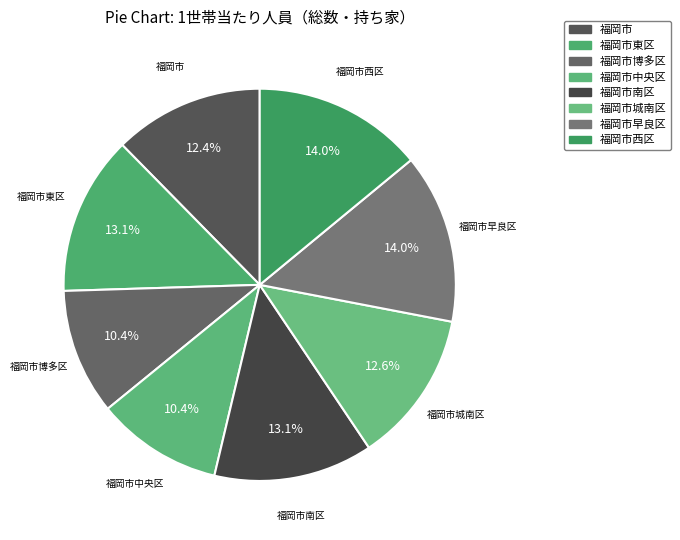

Is there any slice that represents more than half of the pie?

No